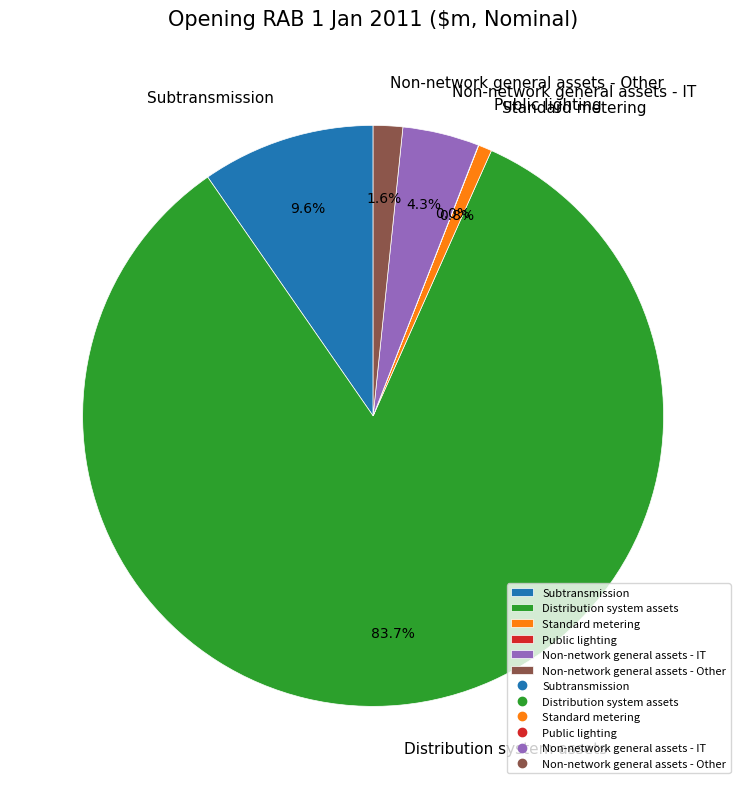

The Non-network general assets - IT slice represents 4% of the pie. True or false?

True